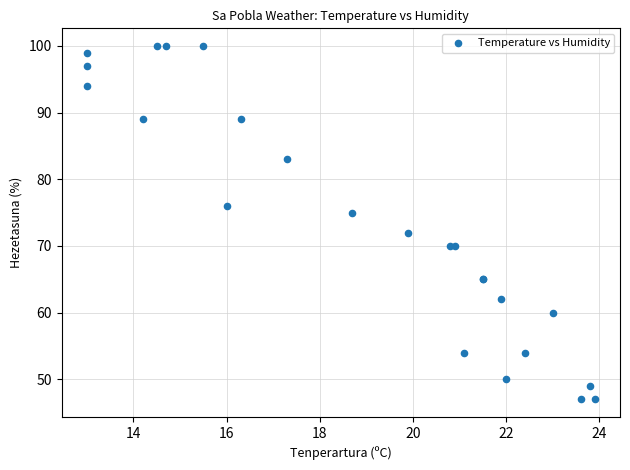

What Y value in the scatter plot is closest to 73?

72